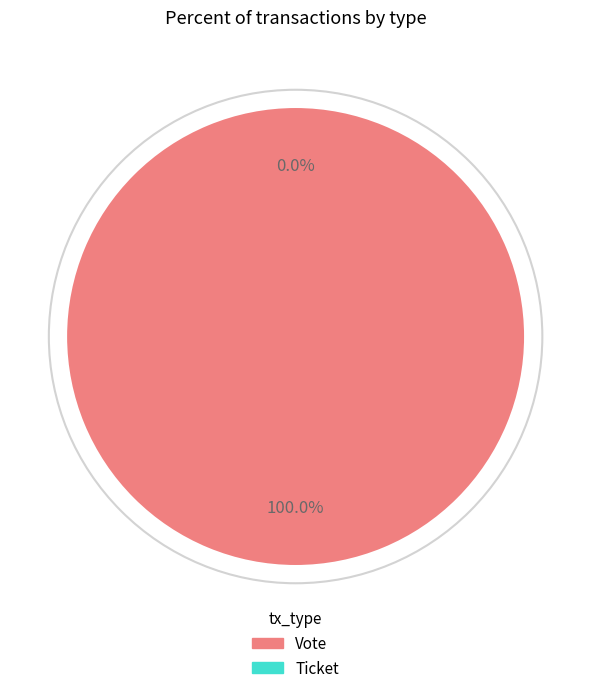

To the nearest percent, what is the average slice percentage?

50%